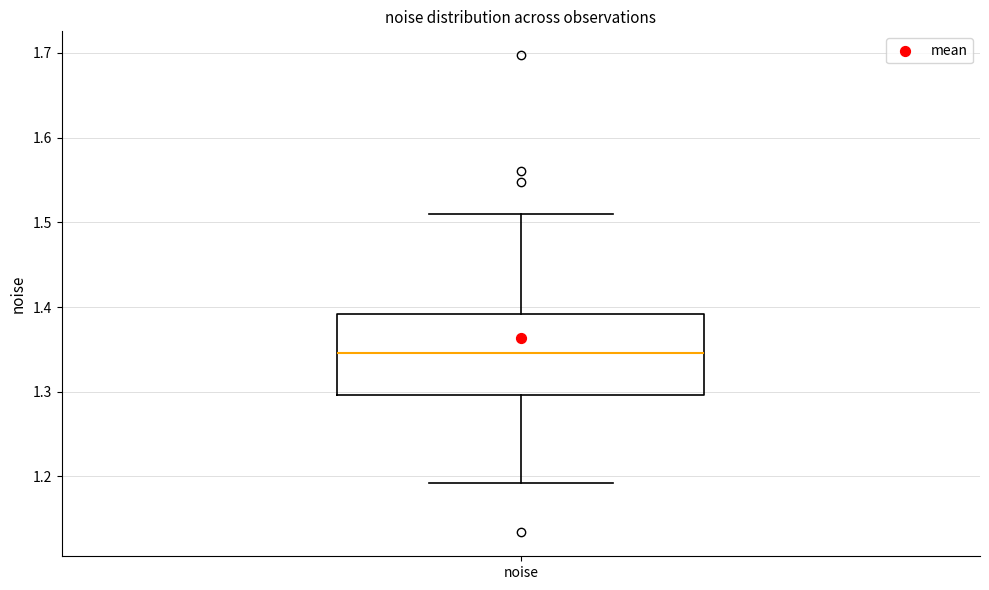

Transcribe this box plot: give where the median line is, the range the box spans, and where the two whiskers end, as read against the y-axis. The values are not printed on the chart, so give them approximately, as read against the axis.

median 1.35, box 1.30 to 1.39, whiskers 1.19 to 1.51